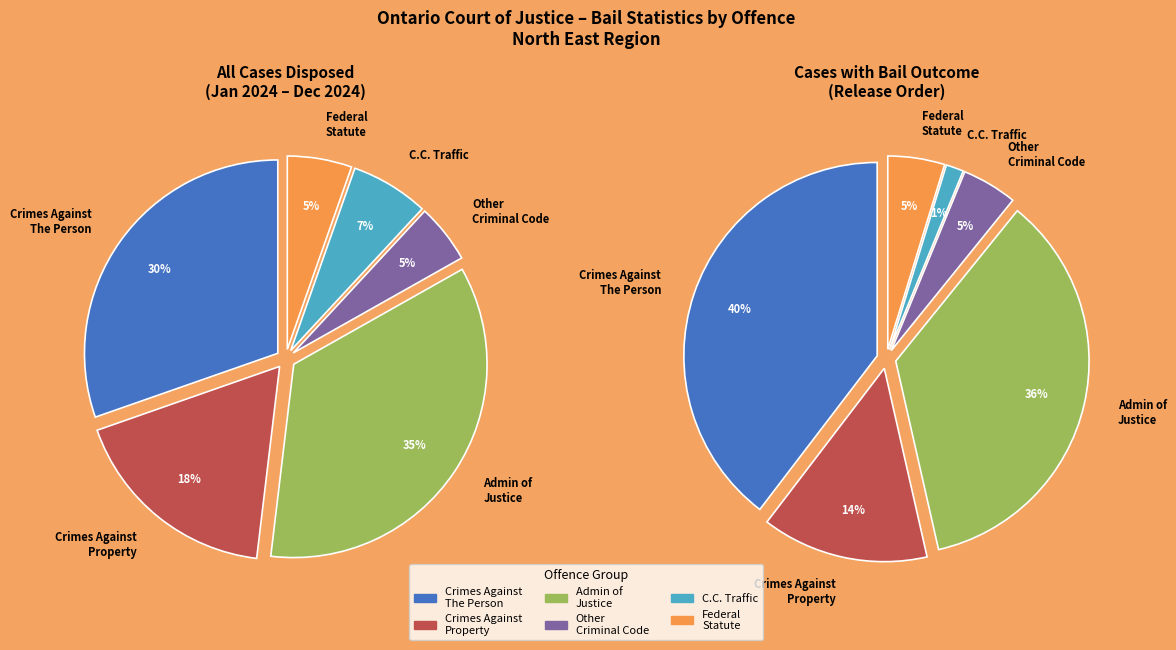

Between Other Criminal Code and C.C. Traffic, which is larger?

C.C. Traffic